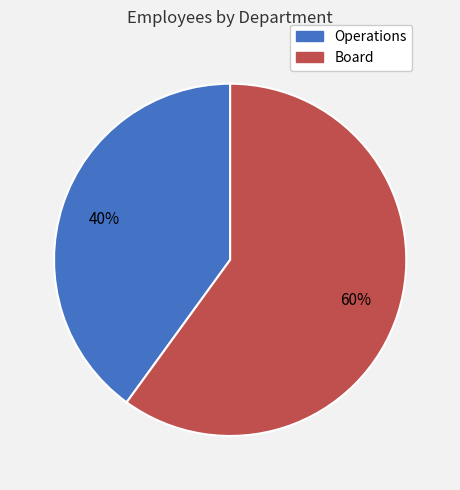

Do Operations and Board together represent more than half of the pie?

Yes